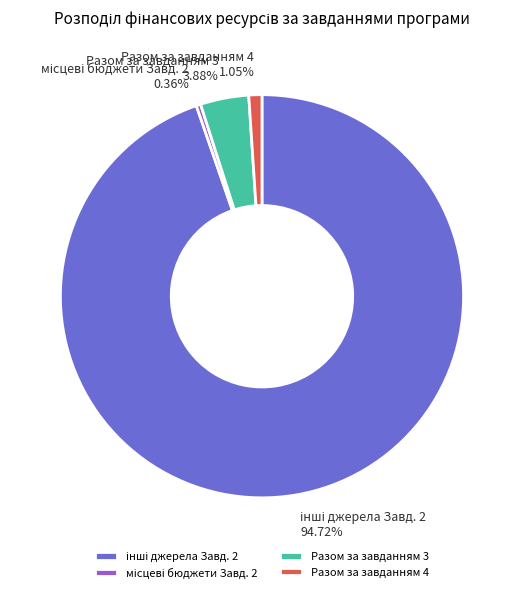

Between Разом за завданням 3 and Разом за завданням 4, which is larger?

Разом за завданням 3